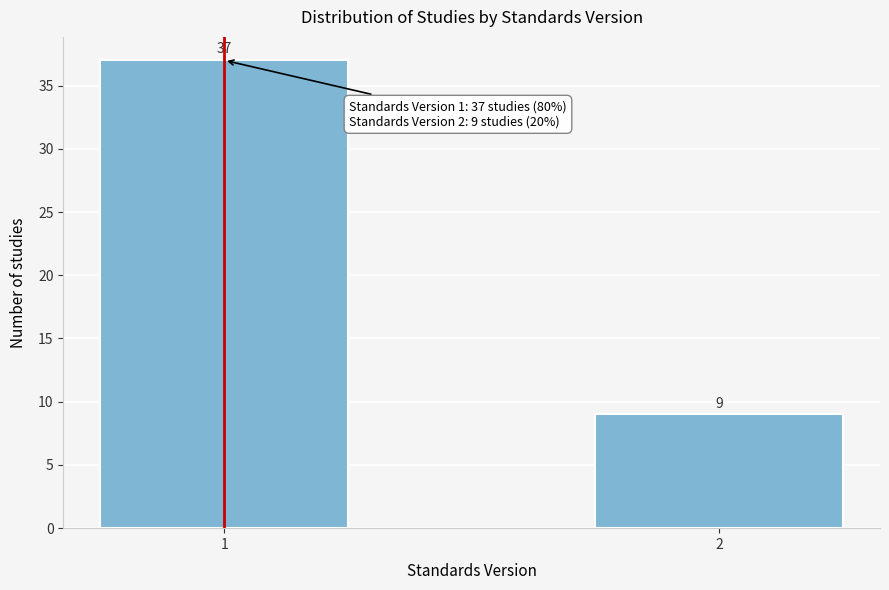

Reading left to right, list all the values displayed in this chart.

1=37	2=9